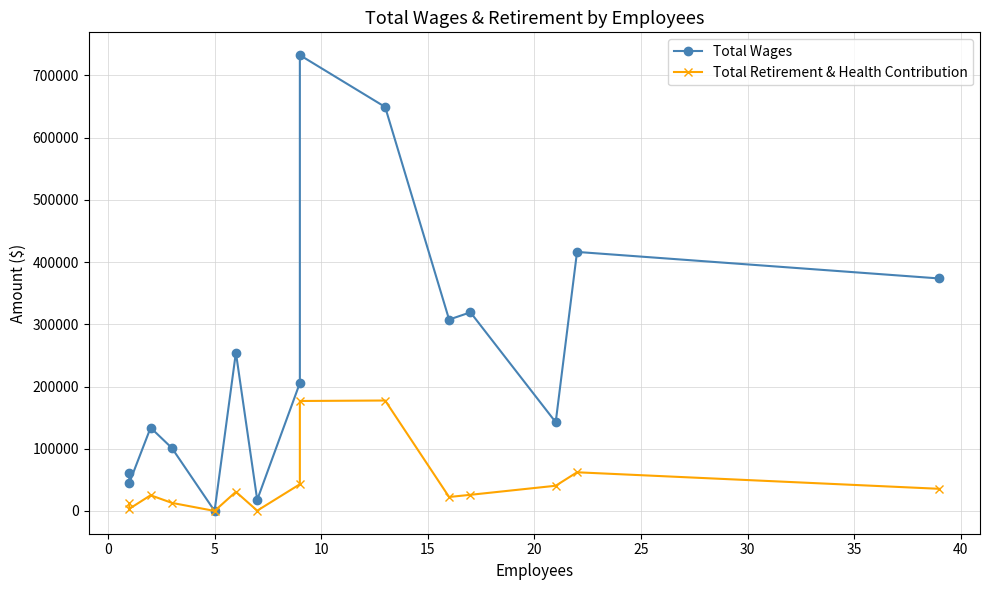

Does the chart display data point markers on the line(s)?

Yes